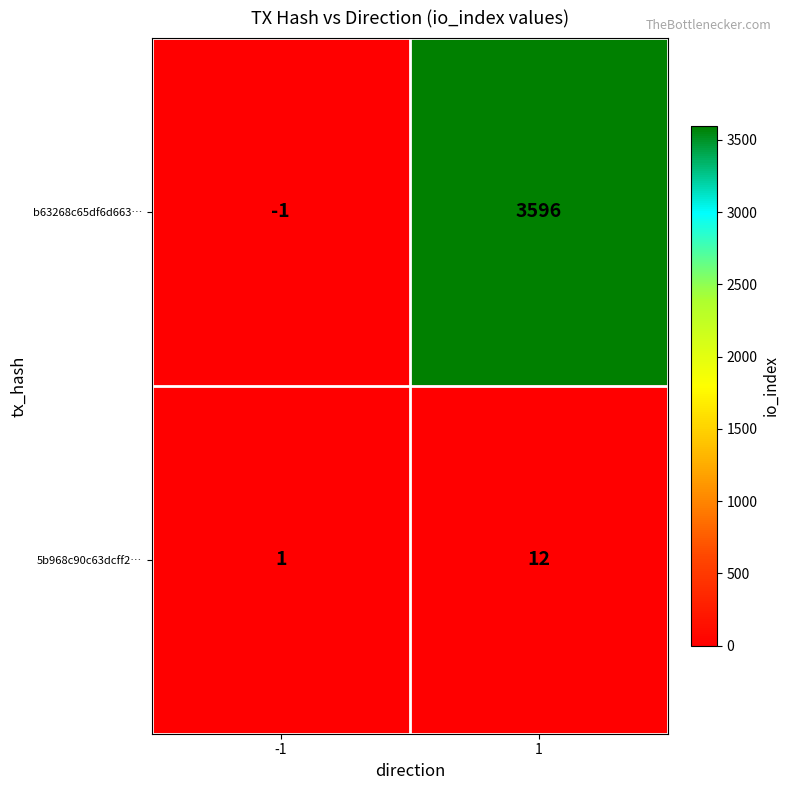

List the series in order of their peak value, lowest first.

5b968c90c63dcff2…, b63268c65df6d663…